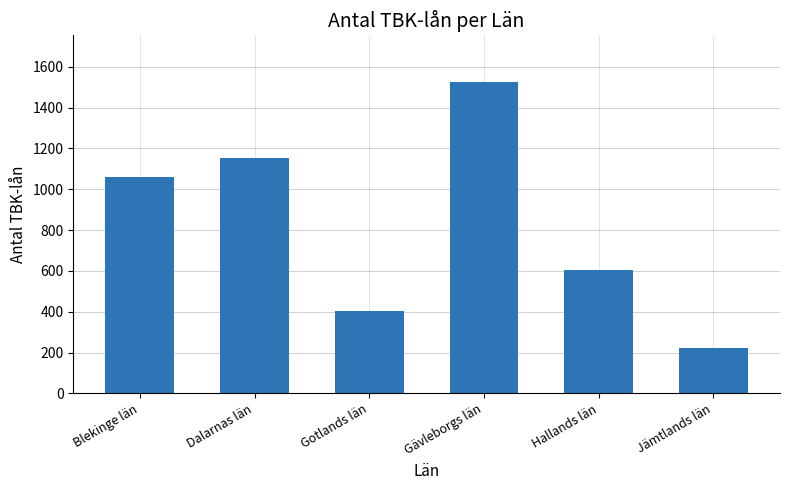

Reading left to right, transcribe all the data shown in this chart.

1059	1155	404	1525	602	222